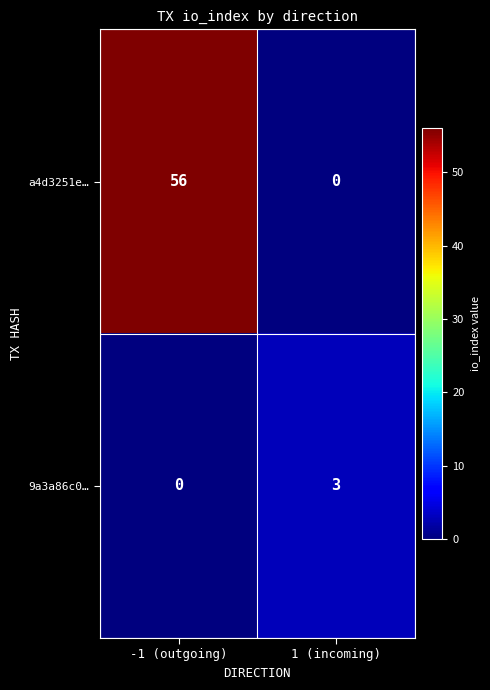

What is the sum of all 9a3a86c0… values?

3